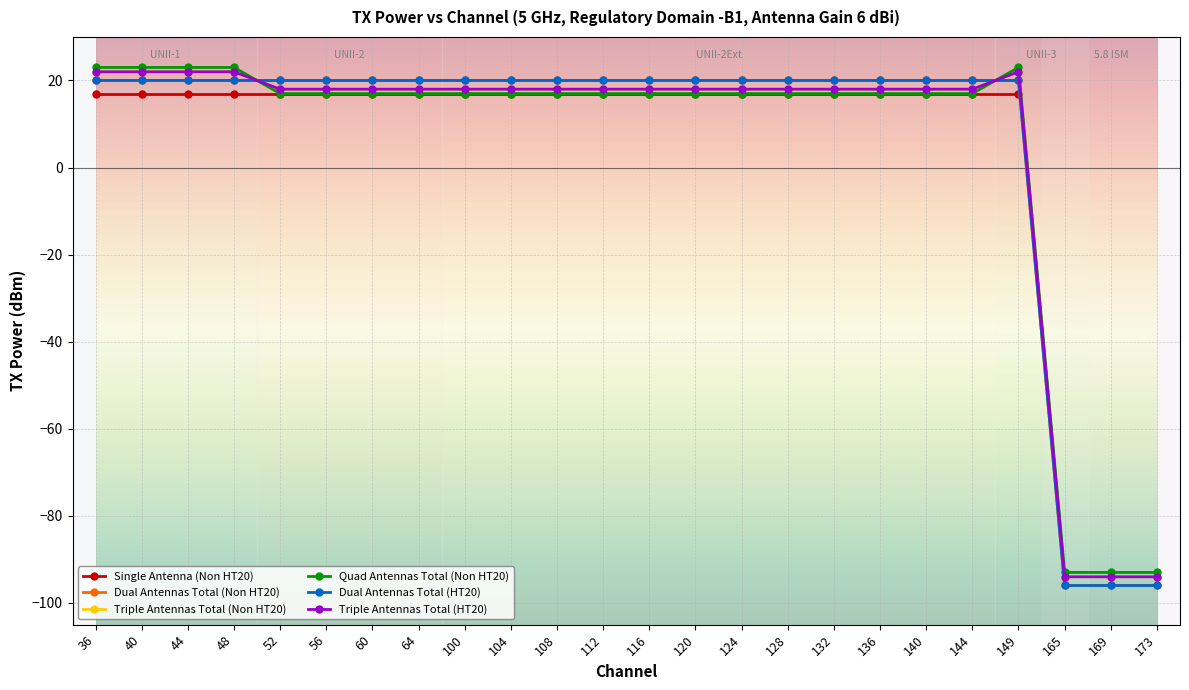

What is the sum of all Triple Antennas Total (Non HT20) values?

116.0